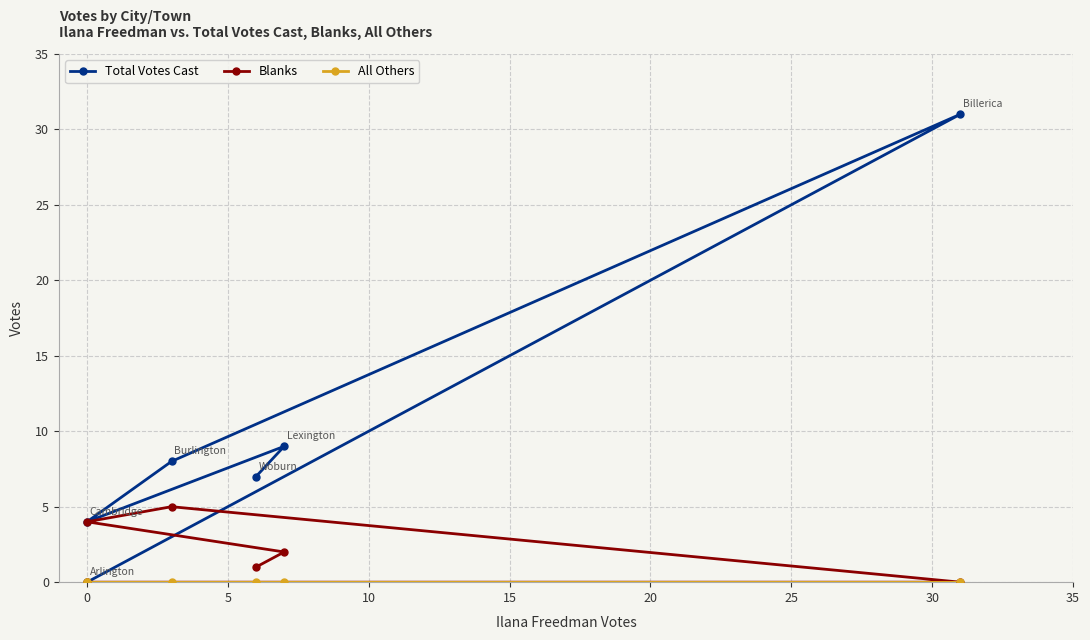

Which series has the widest spread of values?

Total Votes Cast